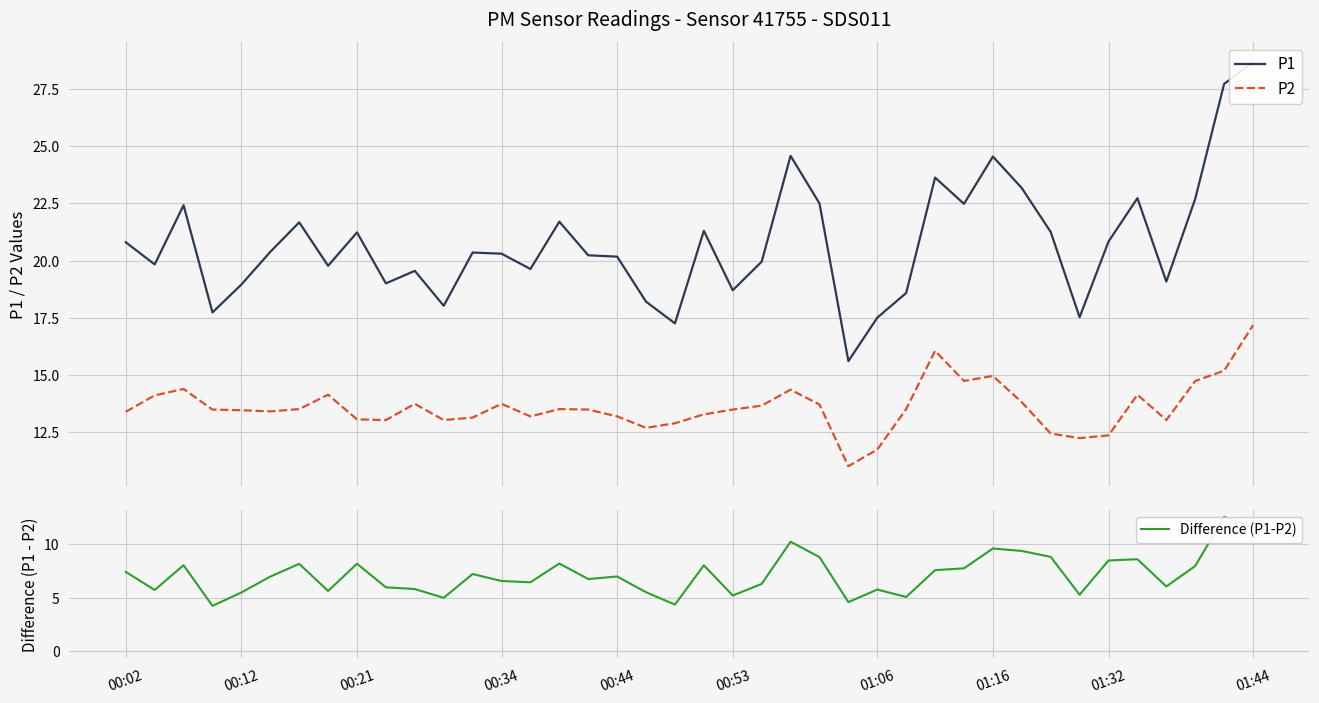

Is it true that Difference (P1-P2) equals 8.5 at 00:12?

False